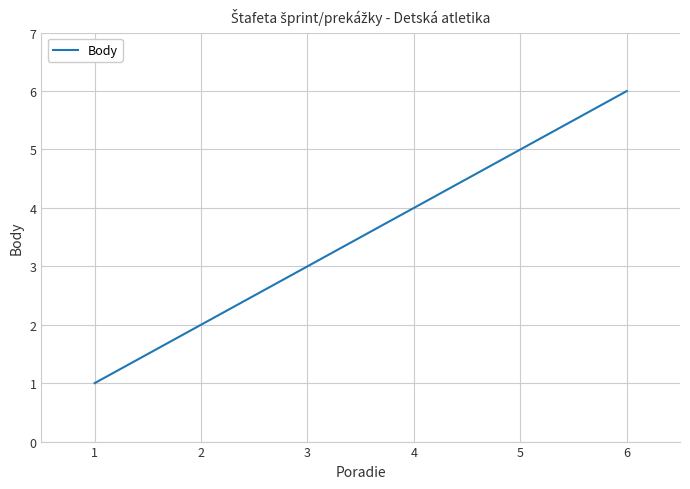

The chart shows a value of 1 at 2. True or false?

False